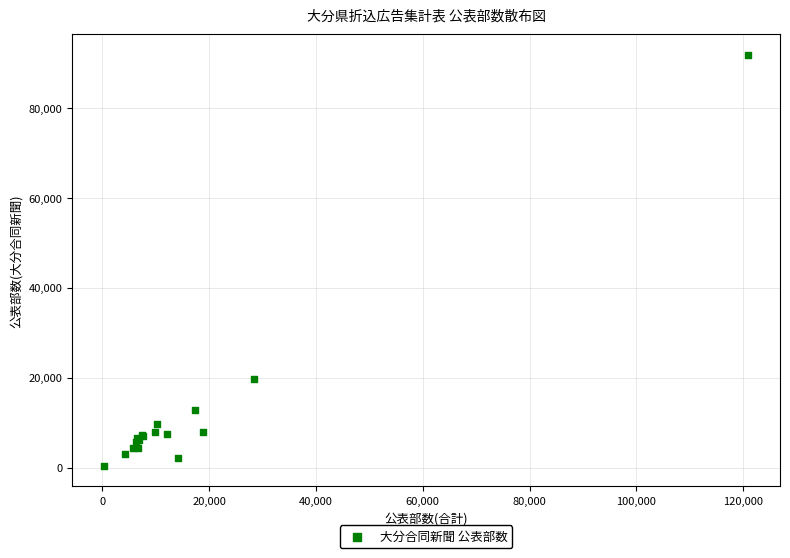

What Y value in the scatter plot is closest to 46110?

19620